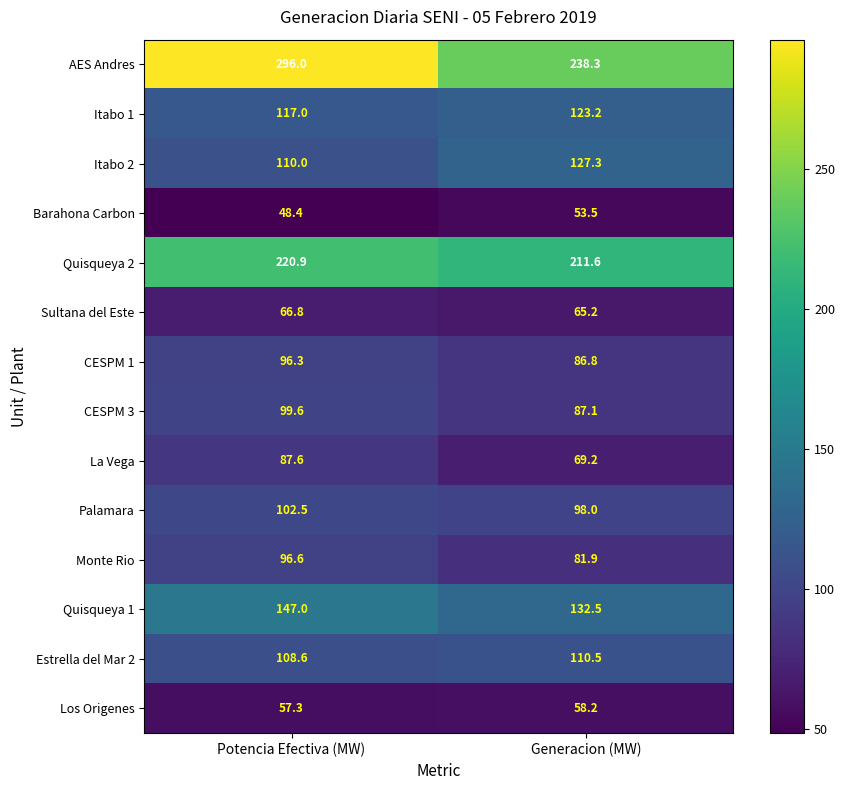

What is the difference between the maximum and minimum values in the CESPM 3 series?

12.5